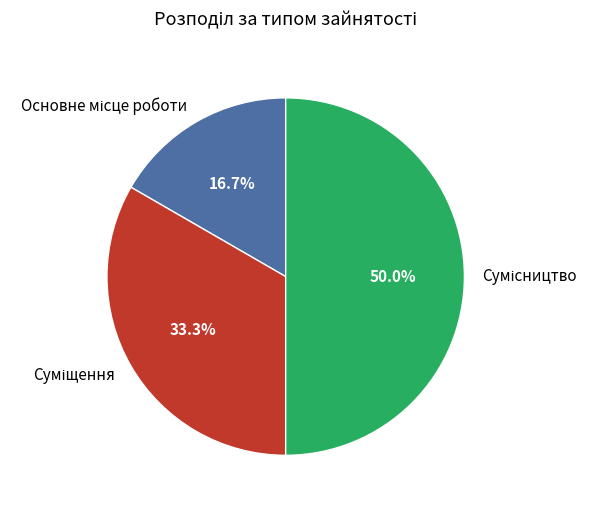

Which category has the biggest portion of the pie?

Сумісництво